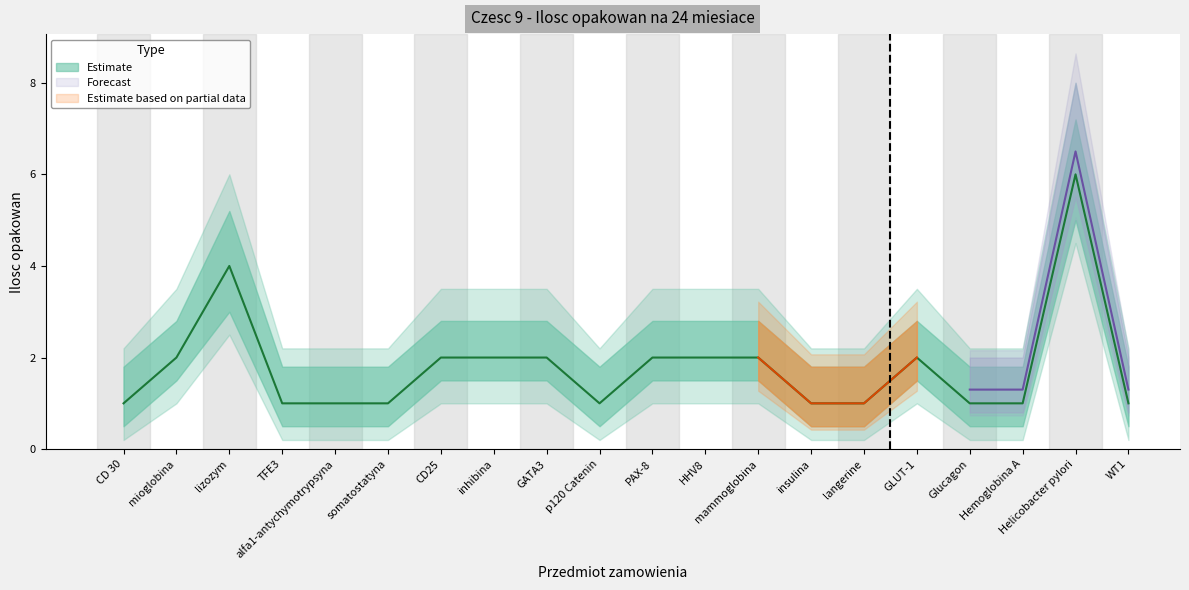

Where is the data nearest to the value 3?

mioglobina